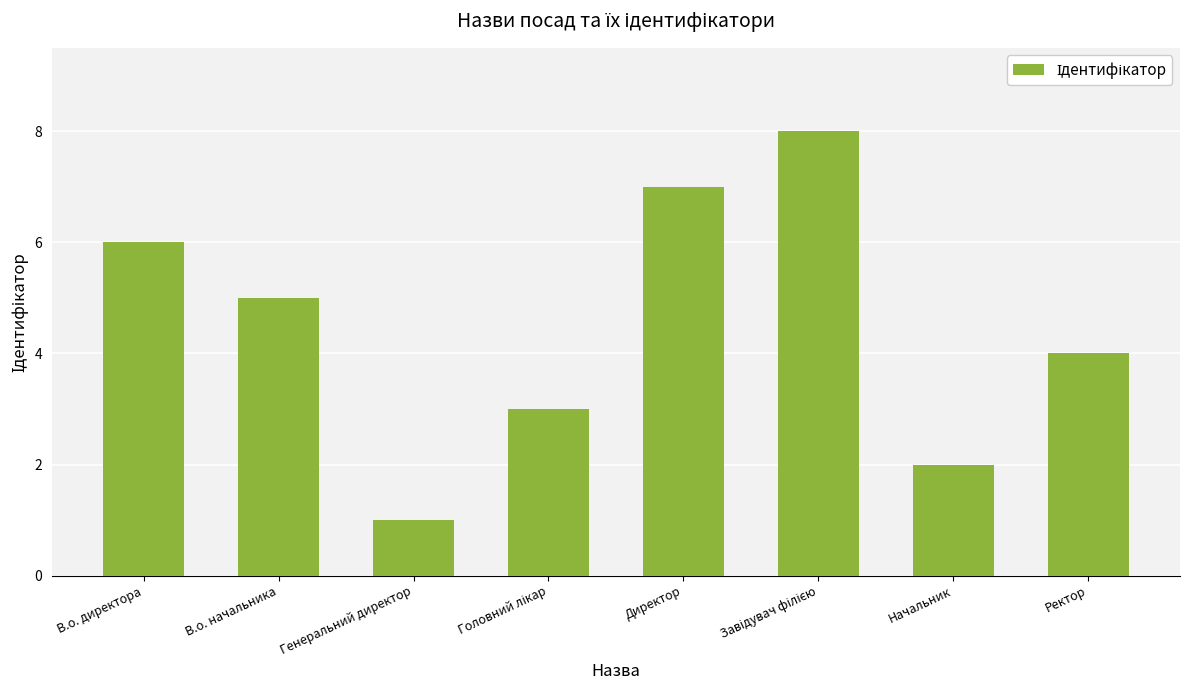

The value at Генеральний директор is 1. True or false?

True